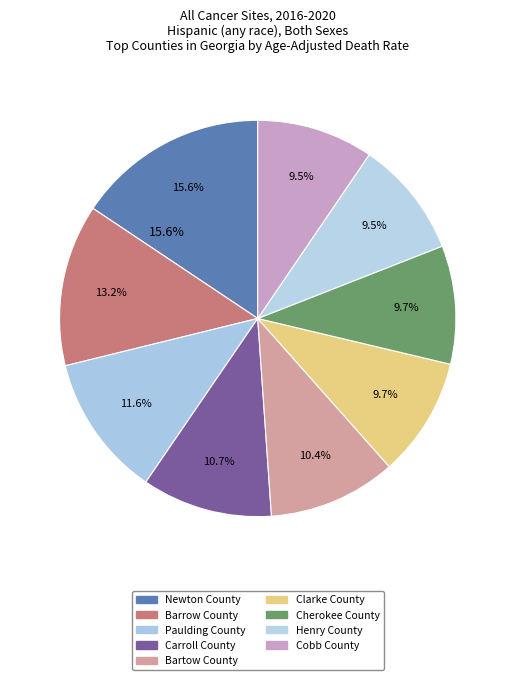

To the nearest percent, what is the difference between the largest and smallest slice percentages?

6%